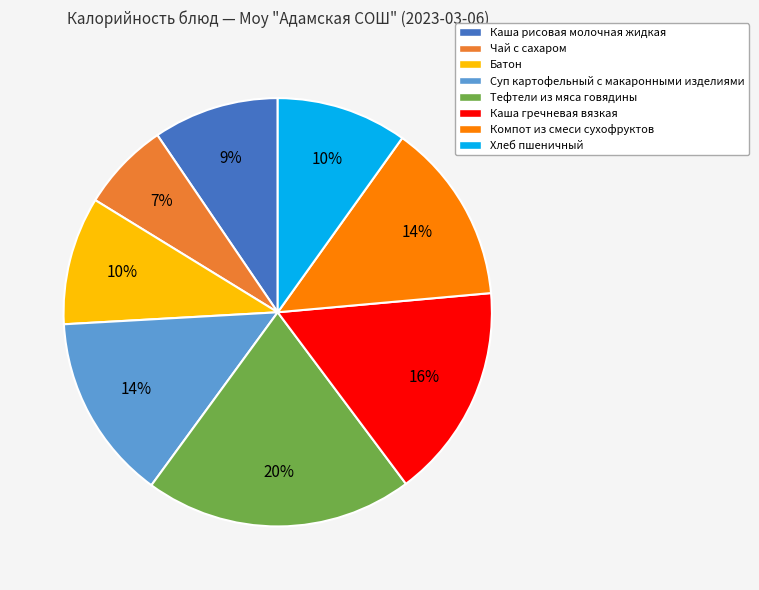

Count the number of slices in the pie.

8